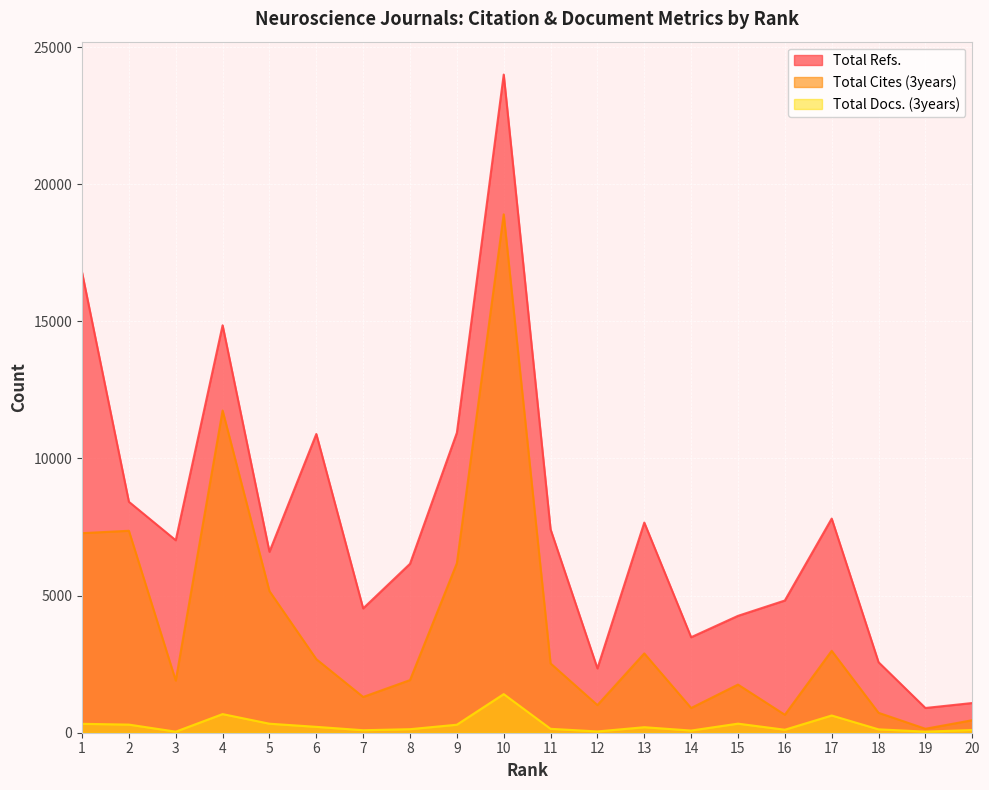

What is the average value of the Total Cites (3years) series?

3925